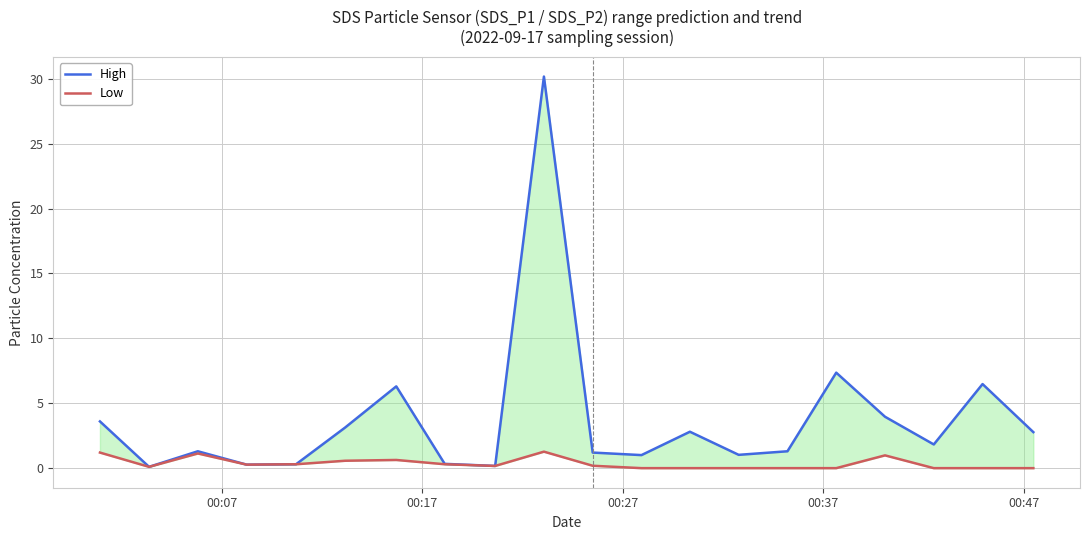

What is the difference between the second highest and second lowest values in the High series?

7.2